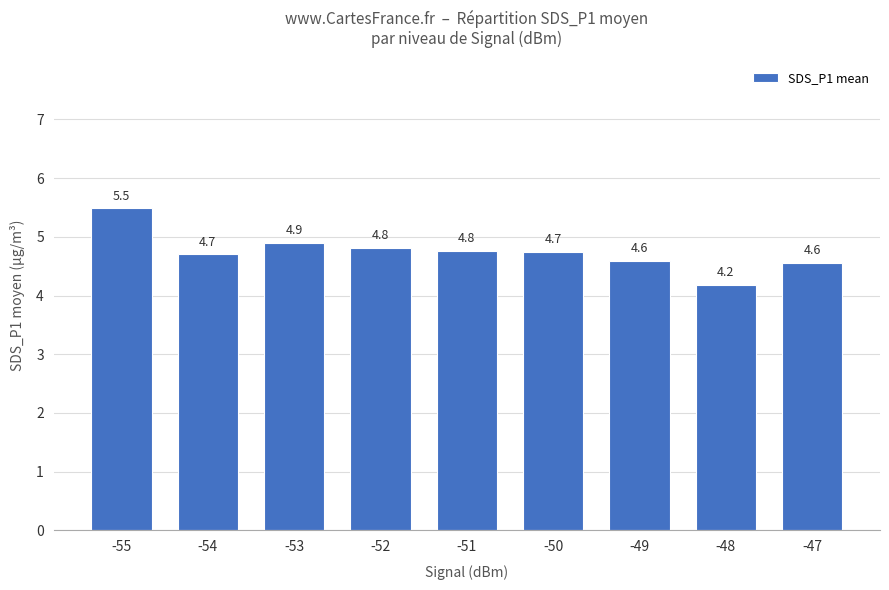

Reading right to left, transcribe all the data shown in this chart.

4.6	4.2	4.6	4.7	4.8	4.8	4.9	4.7	5.5